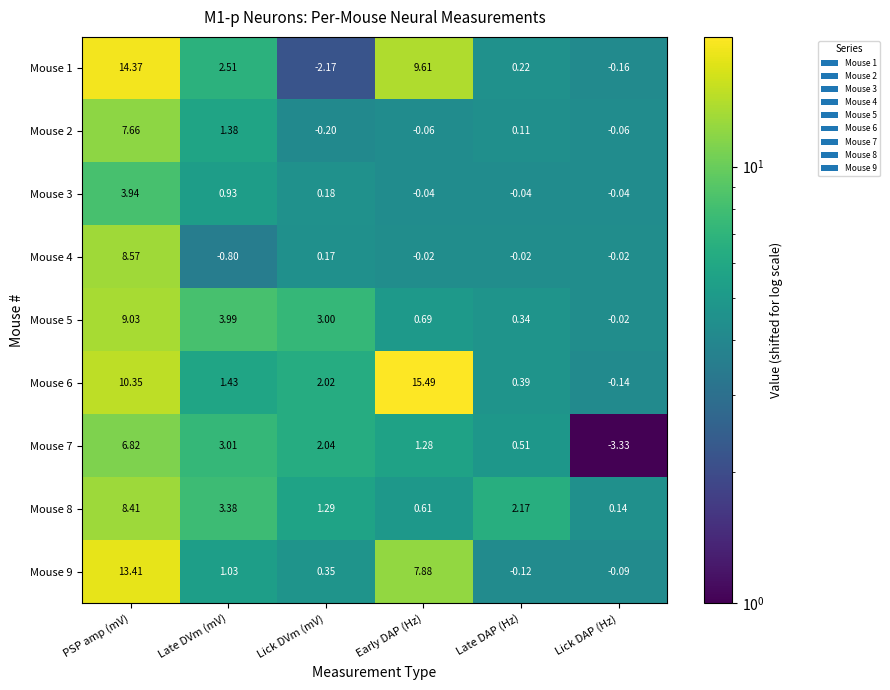

Which label corresponds to the smallest value in the chart?

Lick DAP (Hz)